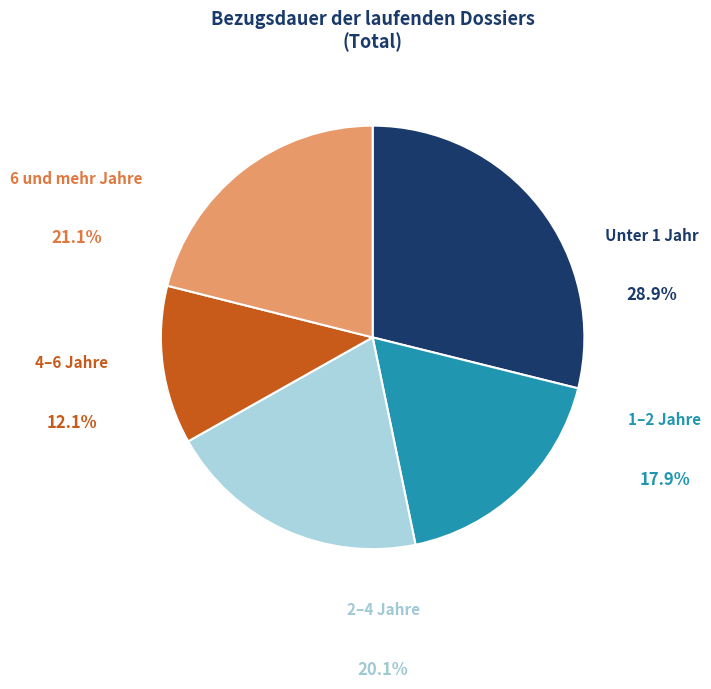

Does 4–6 Jahre account for over 50% of the chart?

No